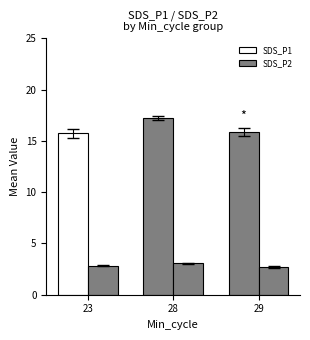

Which series has the largest range (max minus min)?

SDS_P1